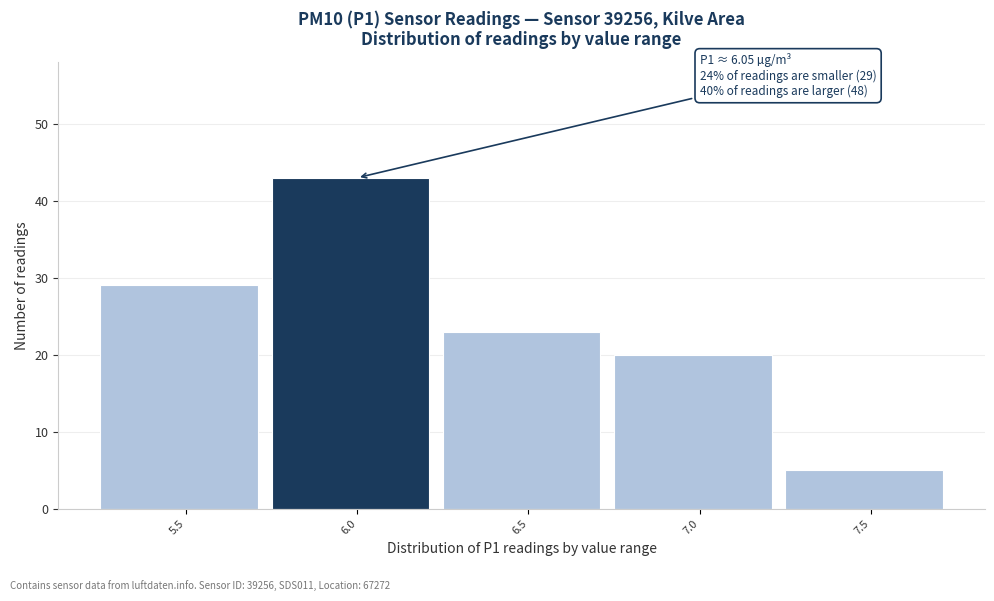

Reading left to right, transcribe all the data shown in this chart.

5.5=29	6.0=43	6.5=23	7.0=20	7.5=5